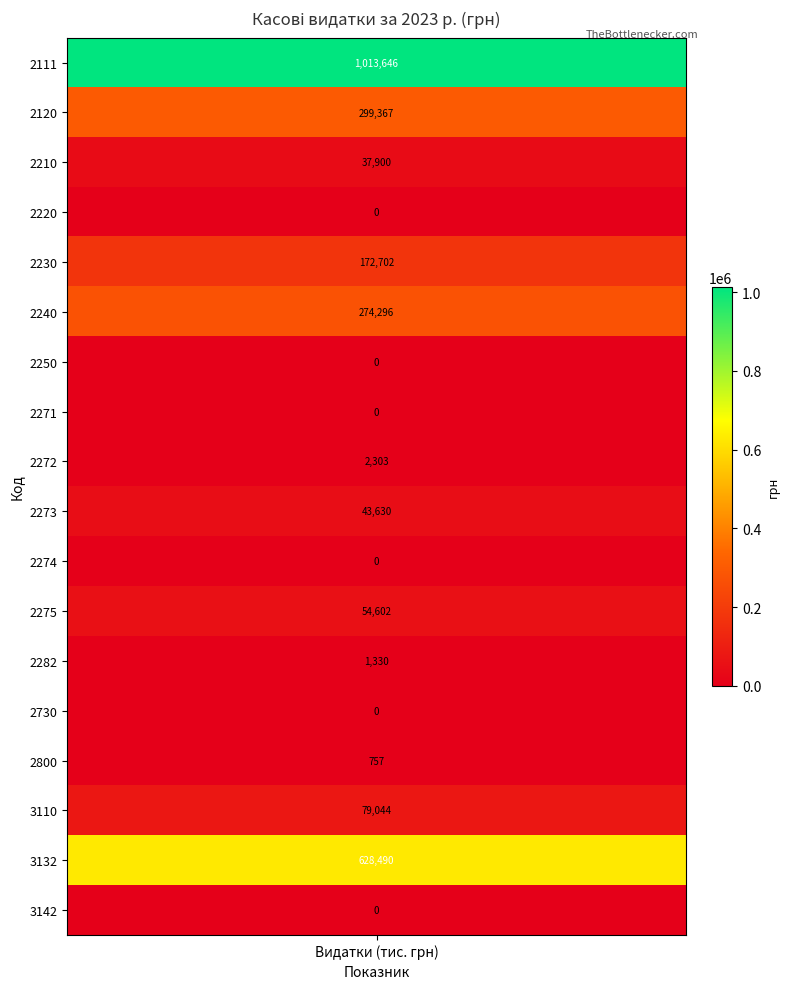

The value at 2230 is 234494.1. True or false?

False